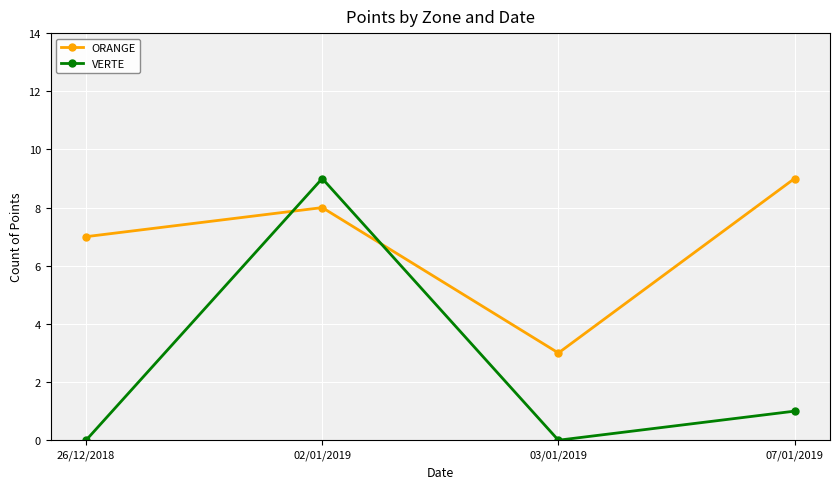

At which label is ORANGE closest to 6?

26/12/2018